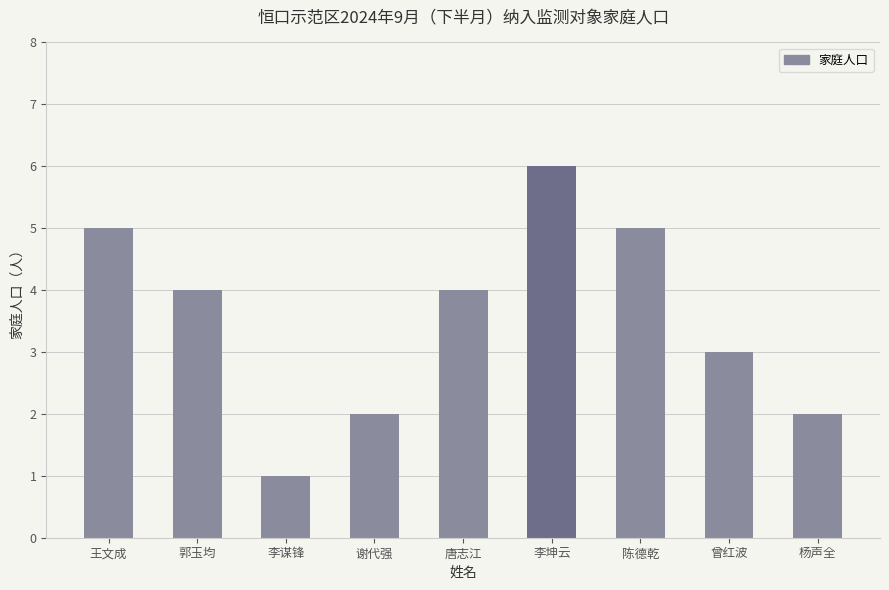

The chart shows a value of 2 at 谢代强. True or false?

True